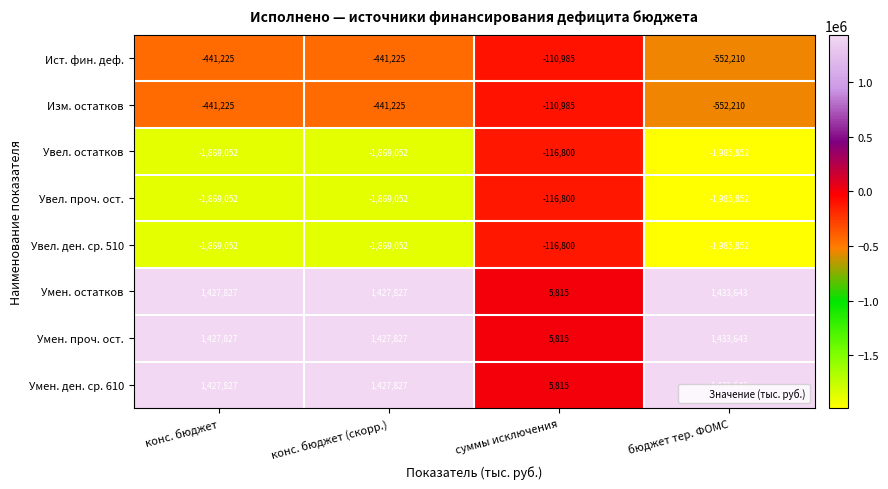

What is the smallest value displayed?

-1985852